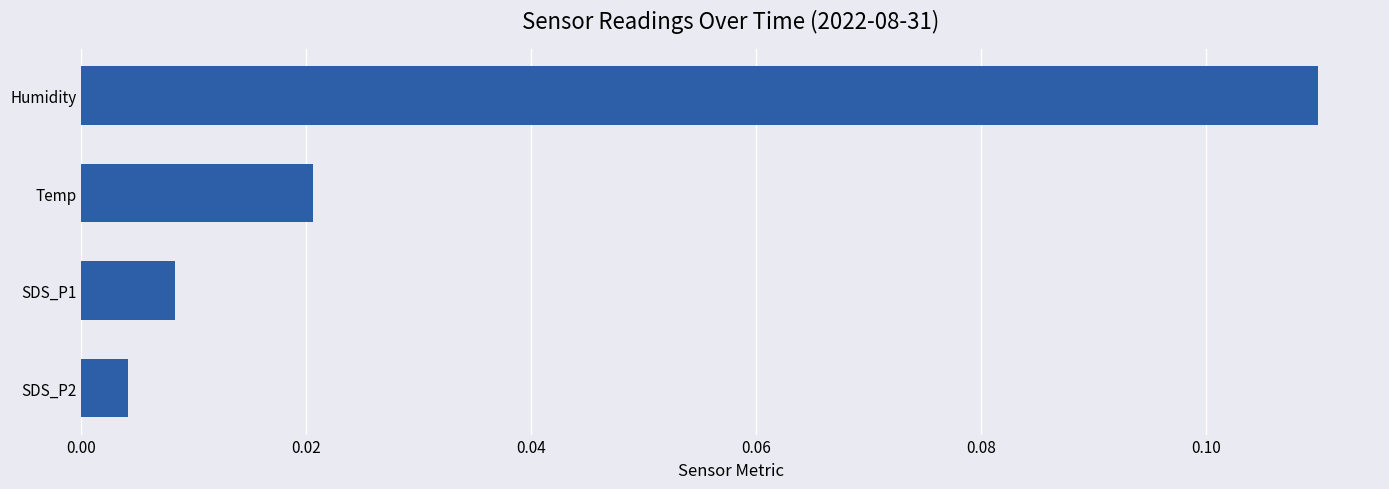

Rank the categories by value from lowest to highest.

SDS_P2, SDS_P1, Temp, Humidity